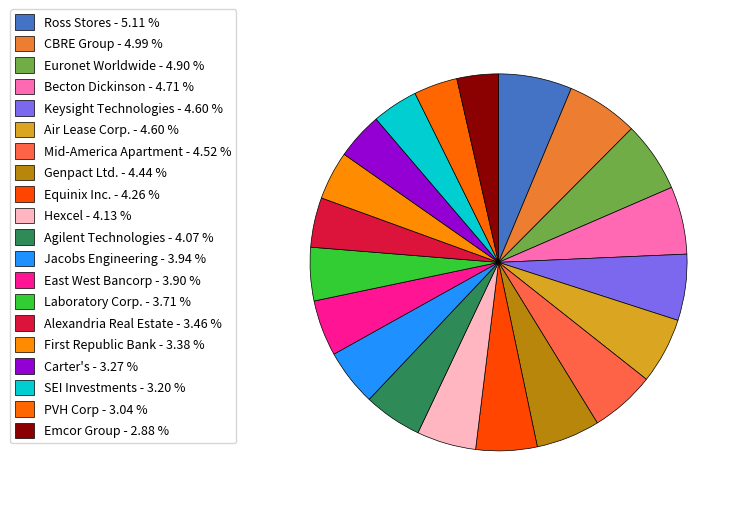

Count the number of slices in the pie.

20